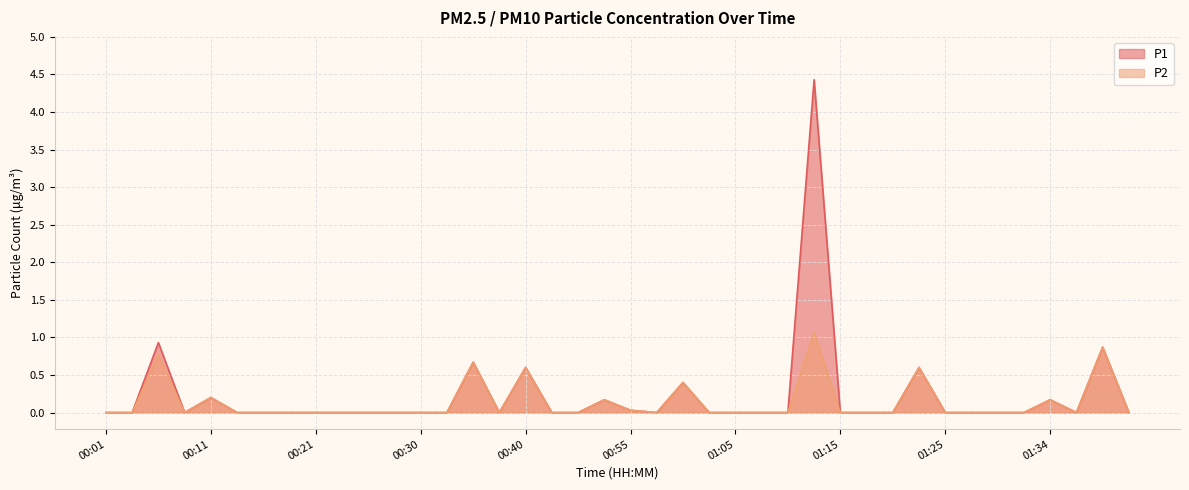

What is the difference between the highest and lowest values at 01:12?

3.4